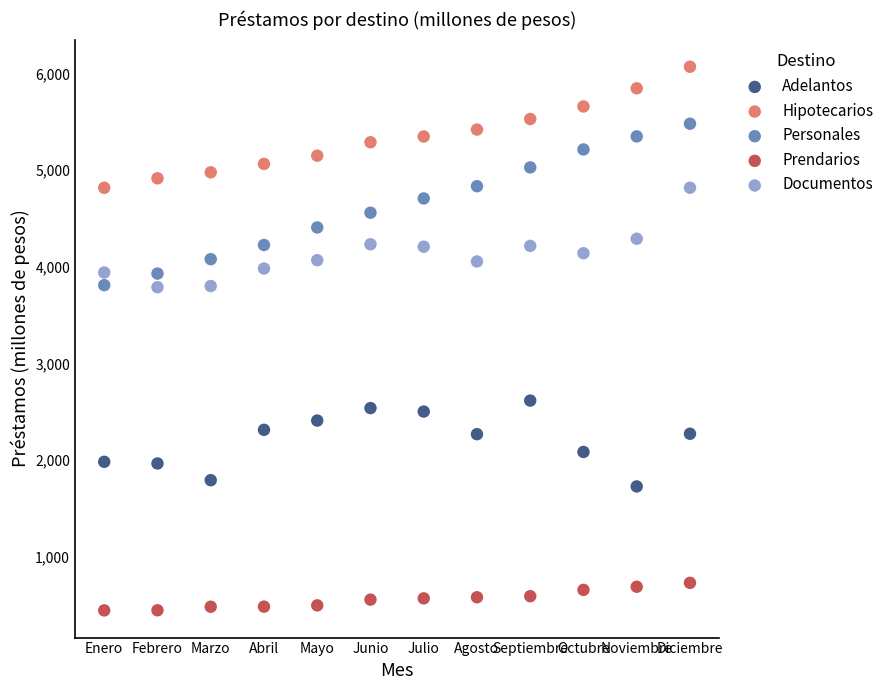

Across all data points, what is the range of X values (max minus min)?

11.0